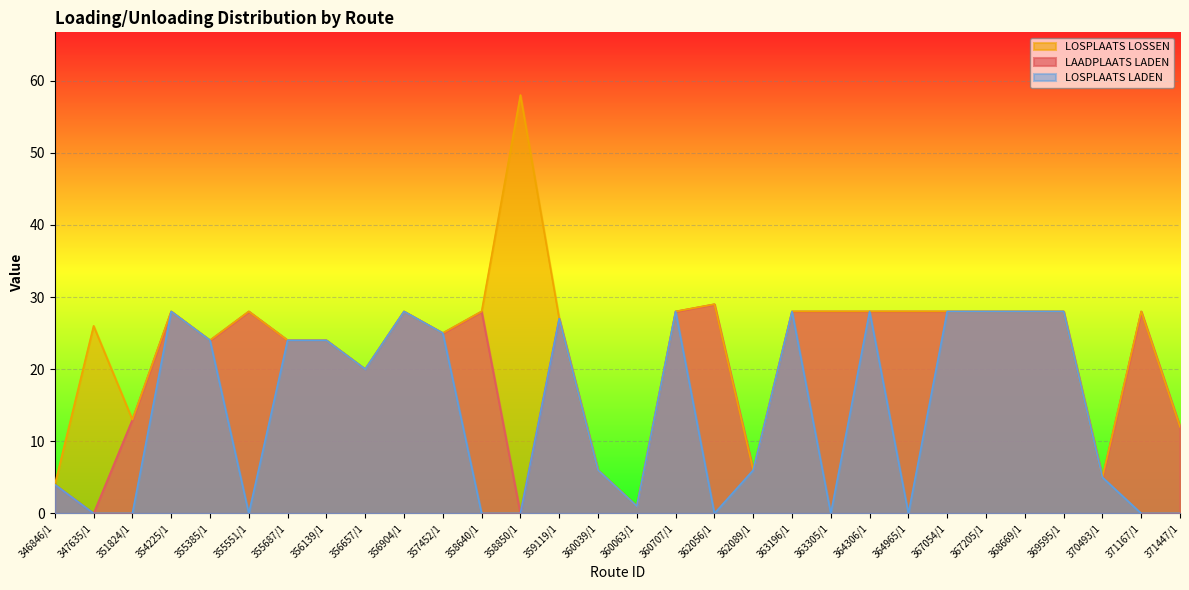

At which category is the sum across all series the highest?

354225/1